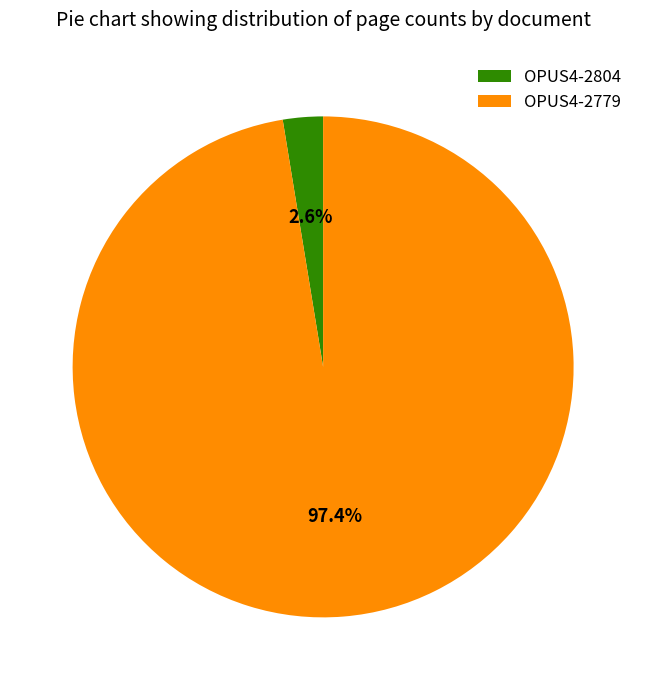

How much of the chart is everything except OPUS4-2779?

2.6%